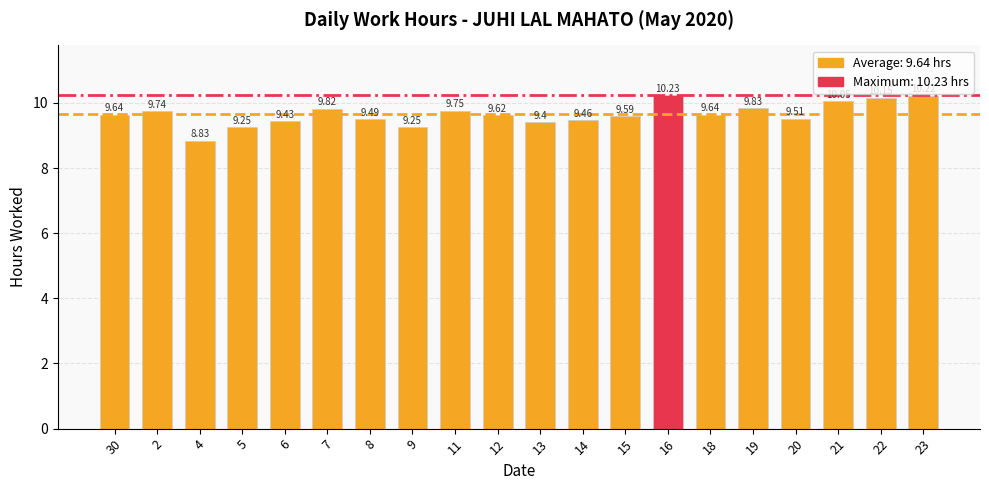

What is the value of the 17th bar from the left?

9.5